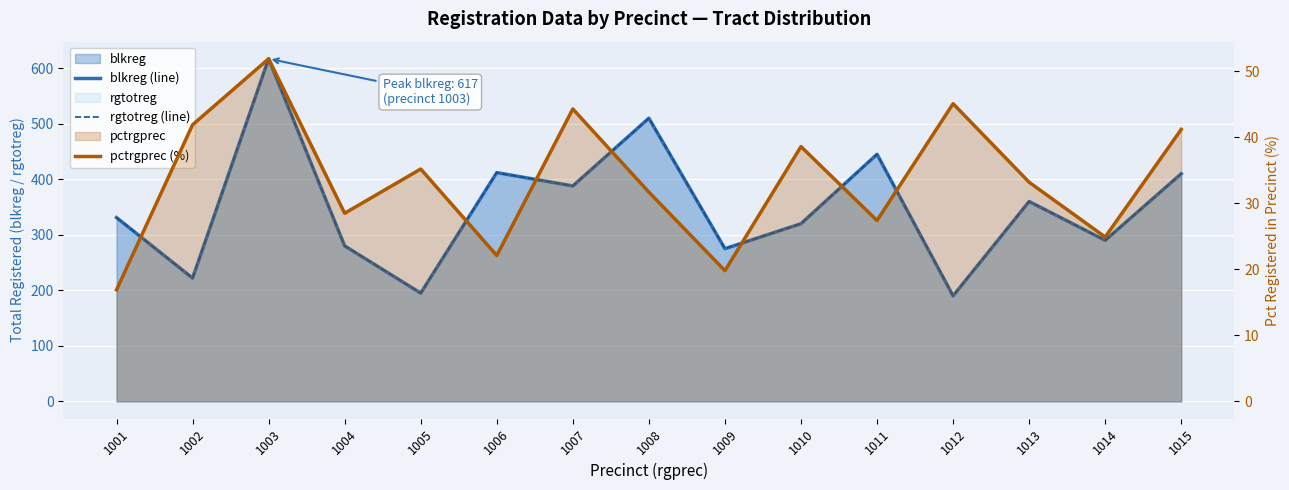

Between 1009 and 1002, which is larger?

1009